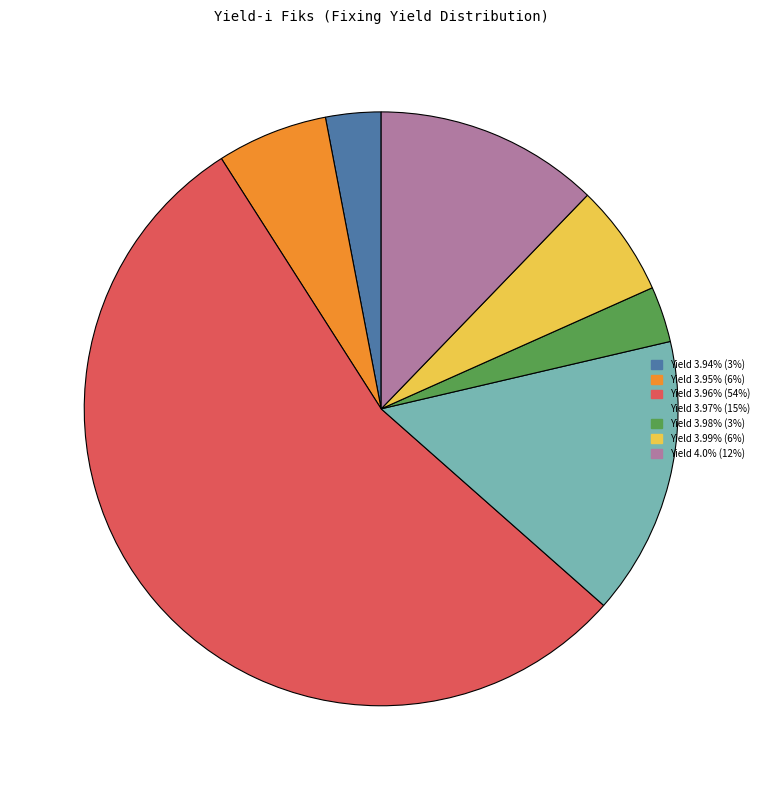

Does any single category account for the majority?

Yes